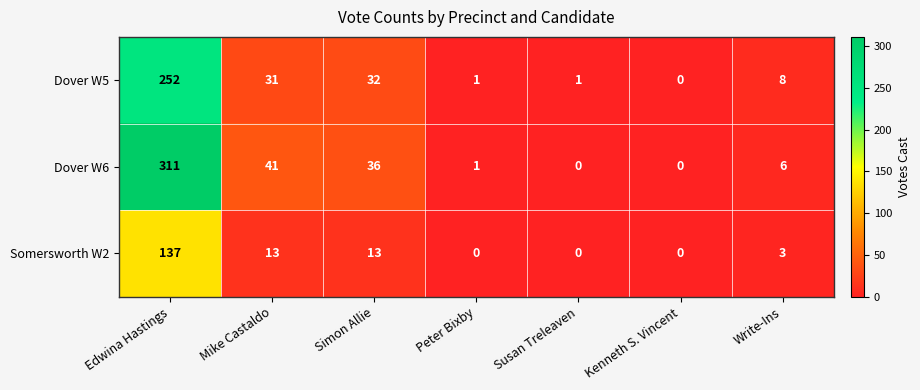

Which series has the largest total across all categories?

Dover W6